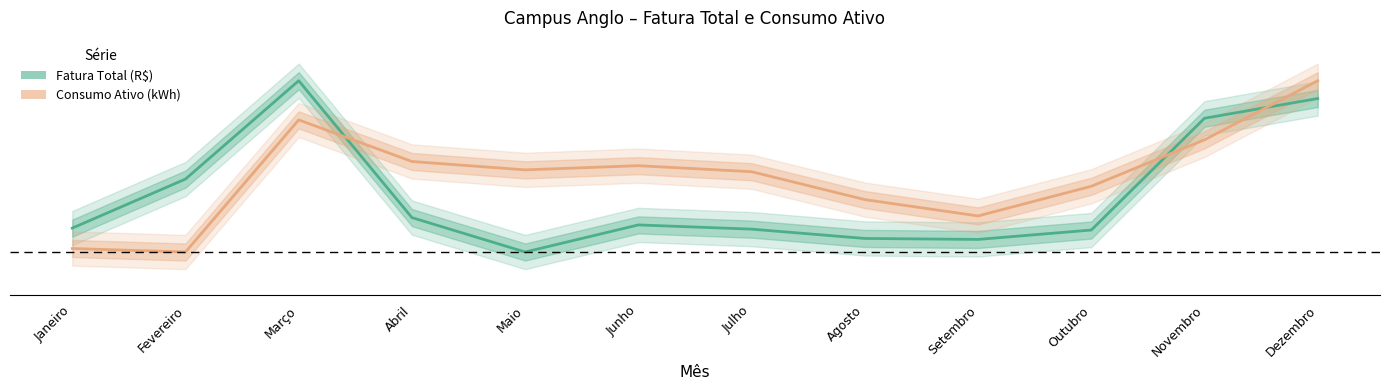

Is the value of Fatura Total (R$) at Setembro greater than the value of Consumo Ativo (kWh) at Setembro?

No